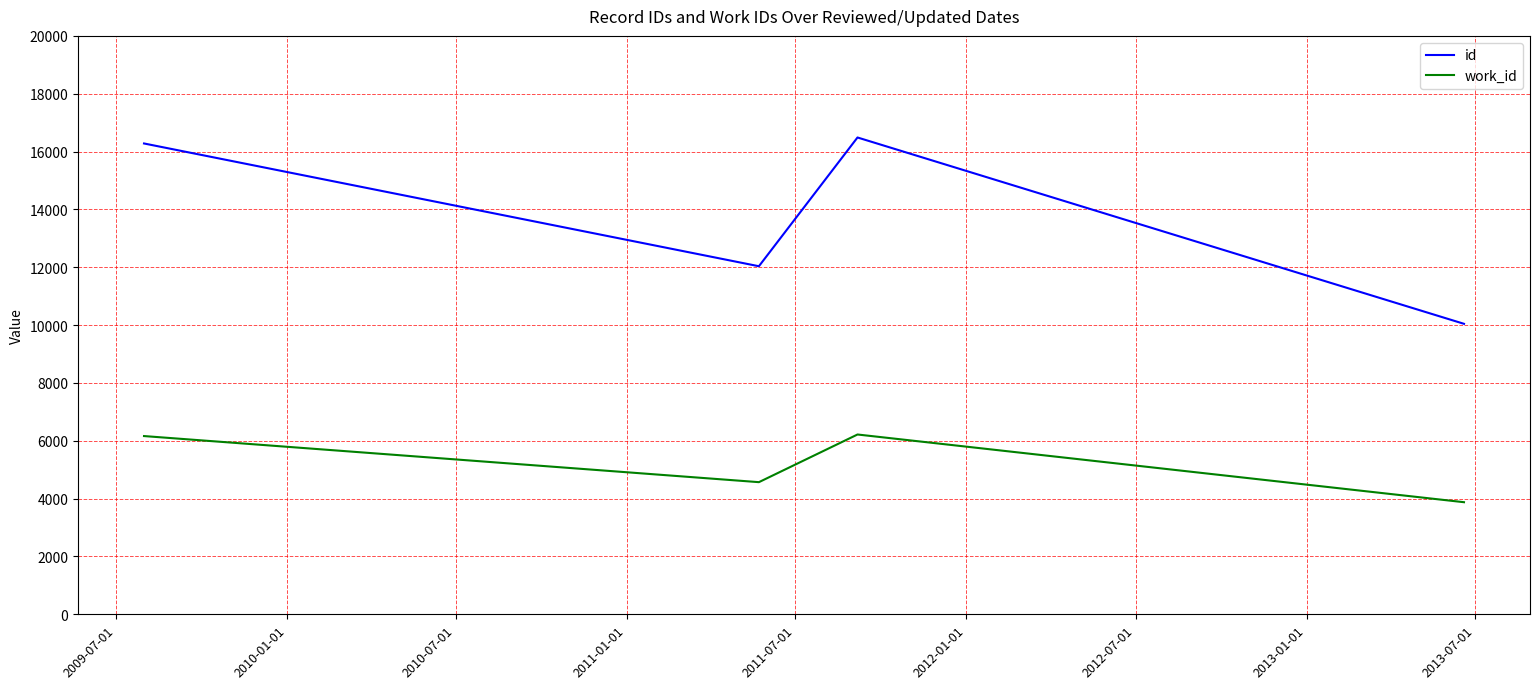

What are all the series names shown in the legend?

id, work_id